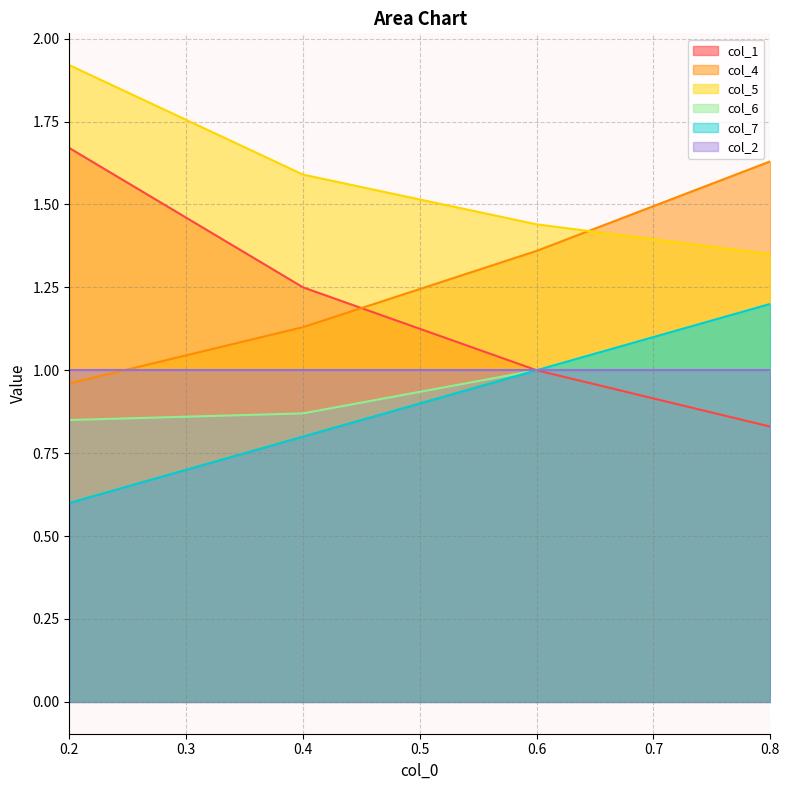

How many intersections are there between col_4 and col_5?

1